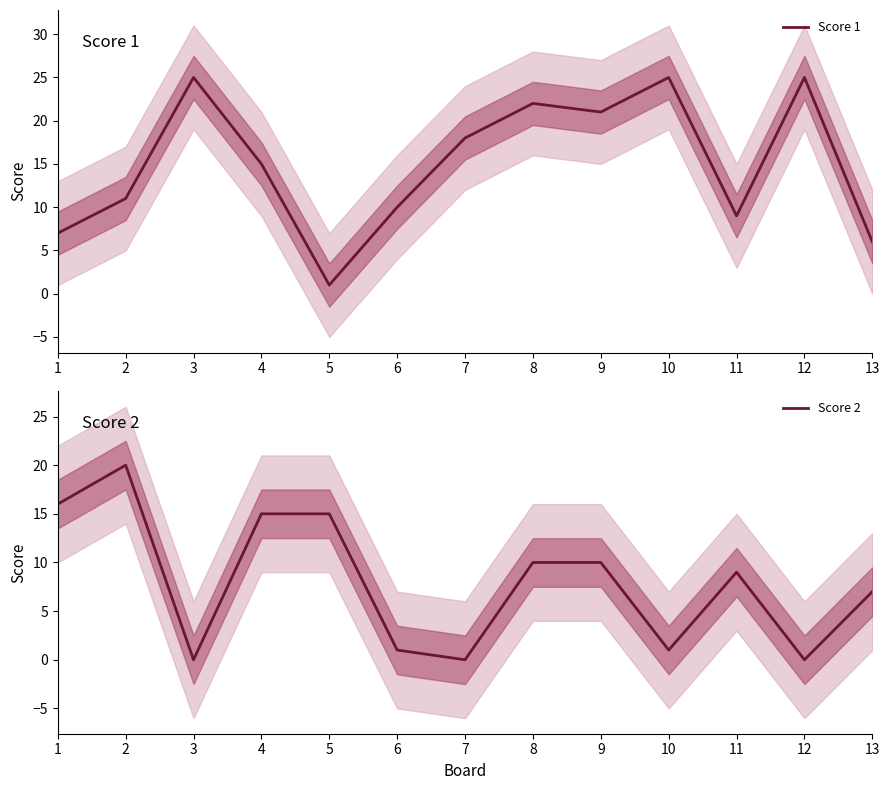

The value of Score 2 at 11 is 9. True or false?

True